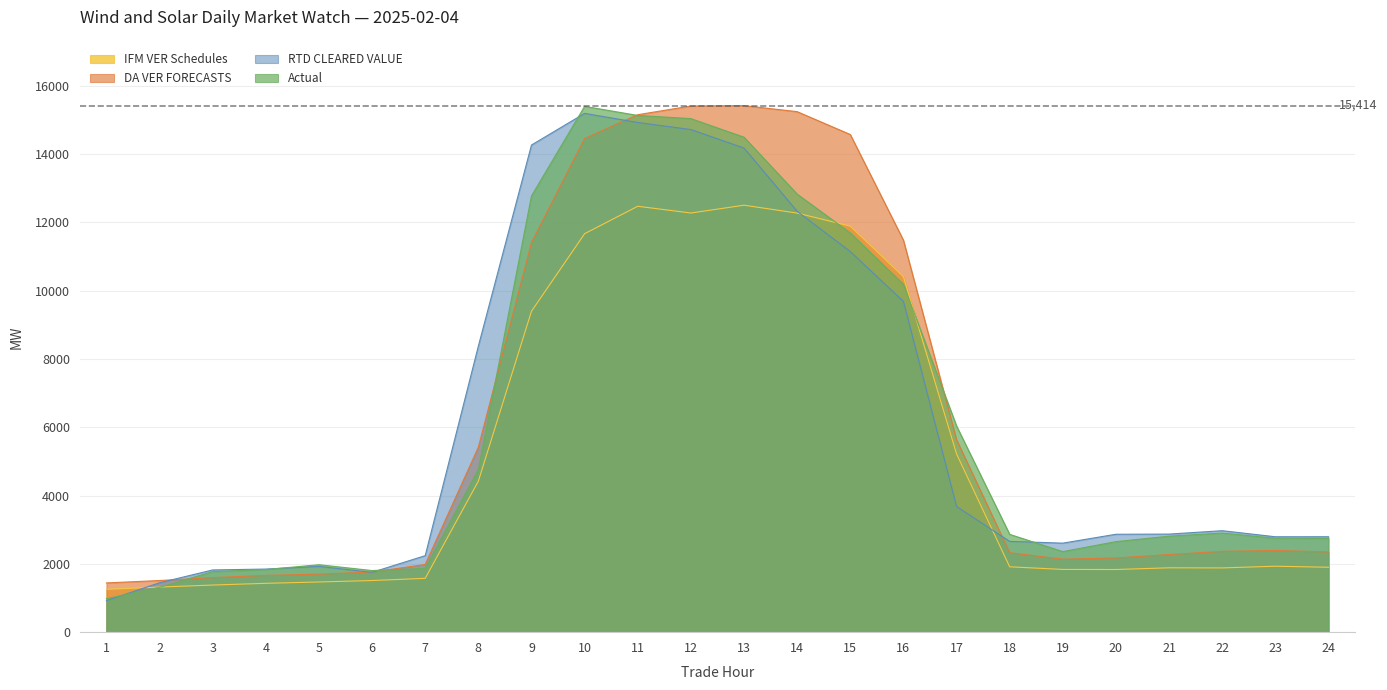

True or false: DA VER FORECASTS and Actual cross at least once.

True